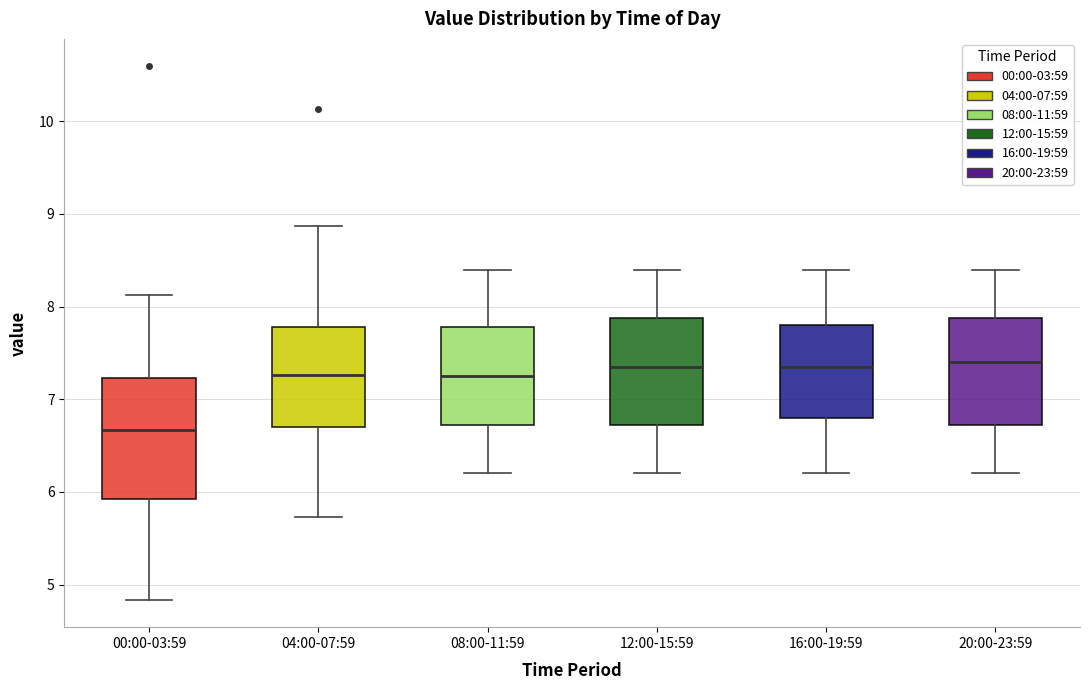

Where does the lower whisker of the box for 00:00-03:59 end on the y-axis? The values are not printed on the chart, so give them approximately, as read against the axis.

4.8